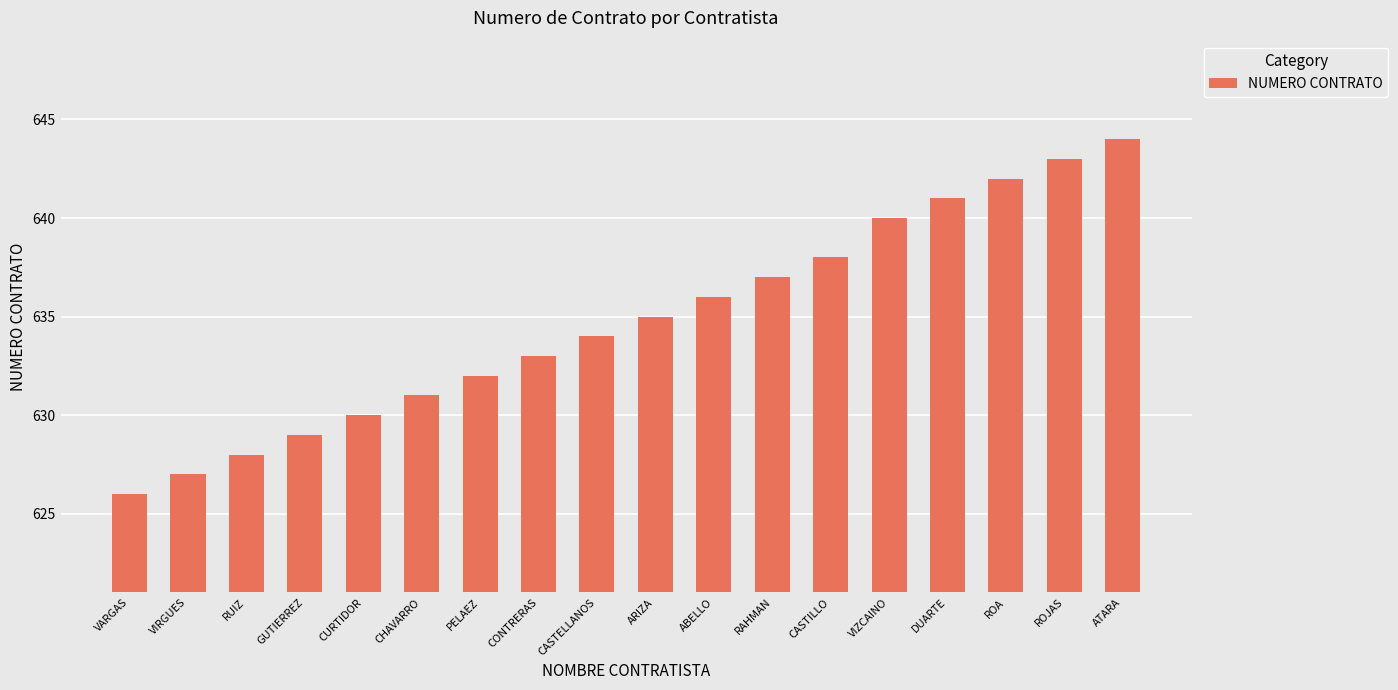

At which label is the value closest to 635?

ARIZA